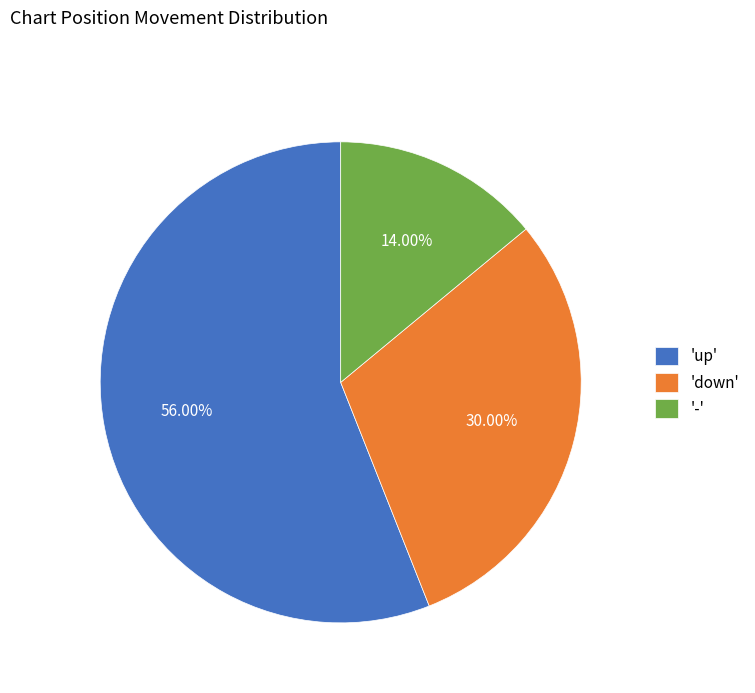

Between '-' and 'up', which is larger?

'up'